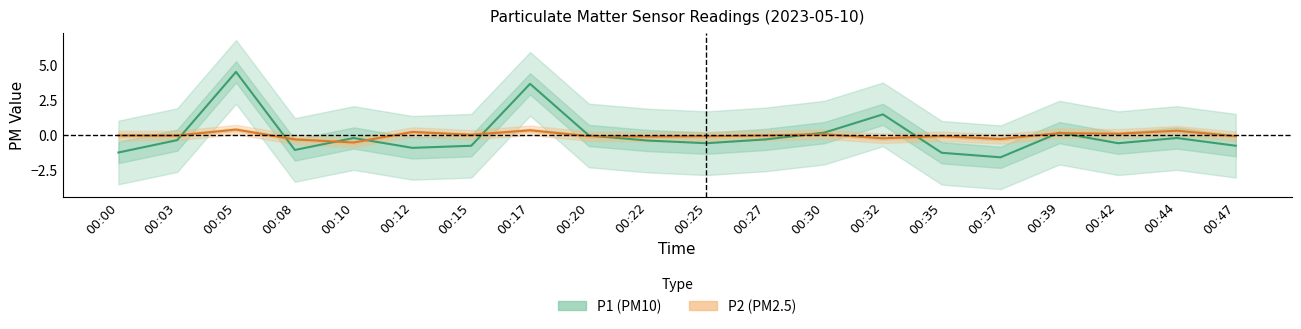

Is the value of P2 at 00:20 greater than the value of P1 at 00:35?

Yes